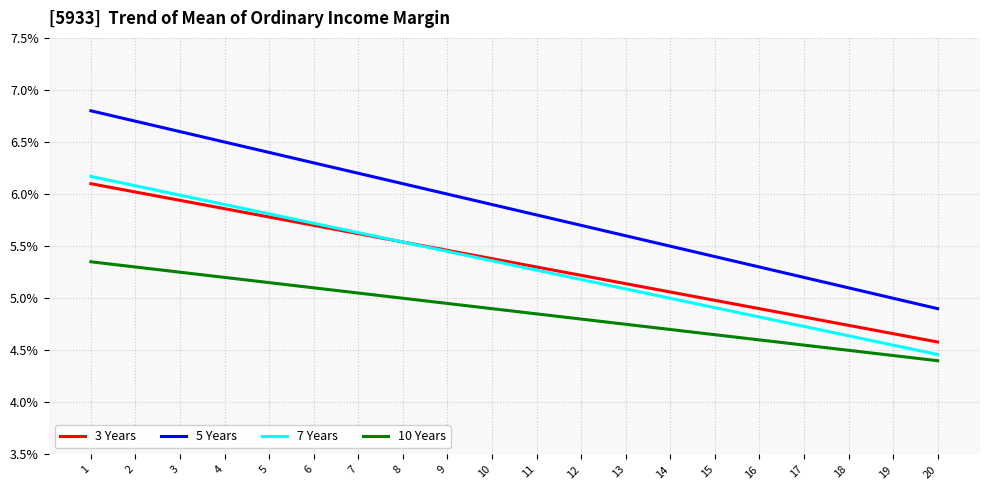

True or false: 10 Years and 5 Years cross at least once.

False